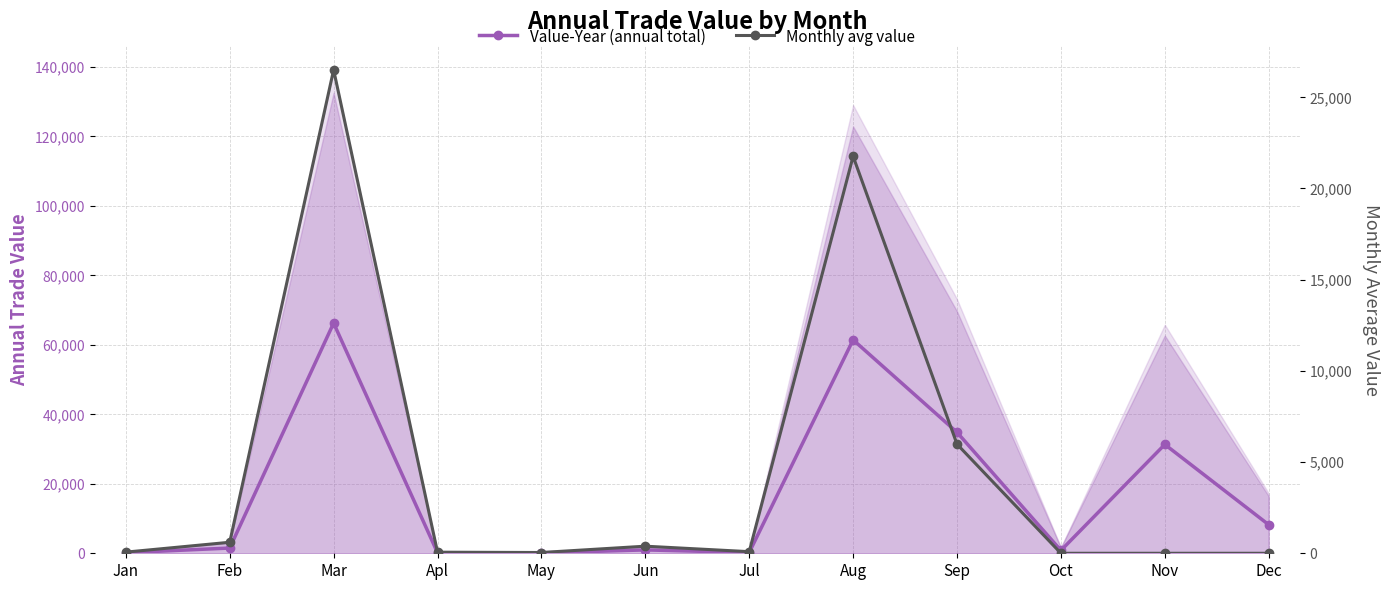

Is the value of Monthly avg value at Mar greater than the value of Value-Year (annual total) at Oct?

Yes